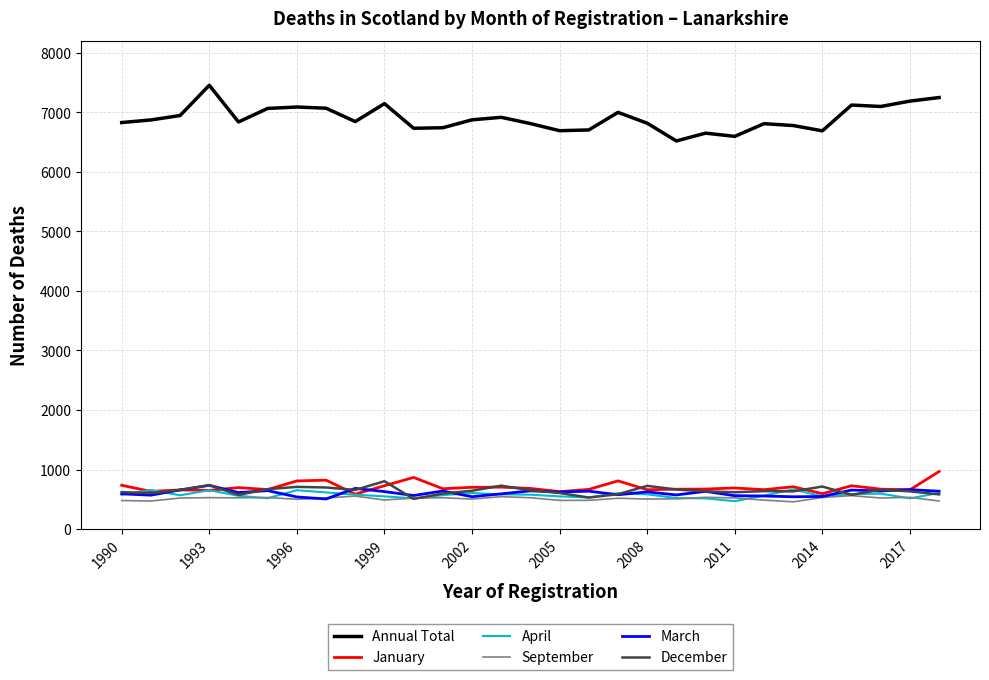

What is the difference between the maximum and minimum values in the March series?

229